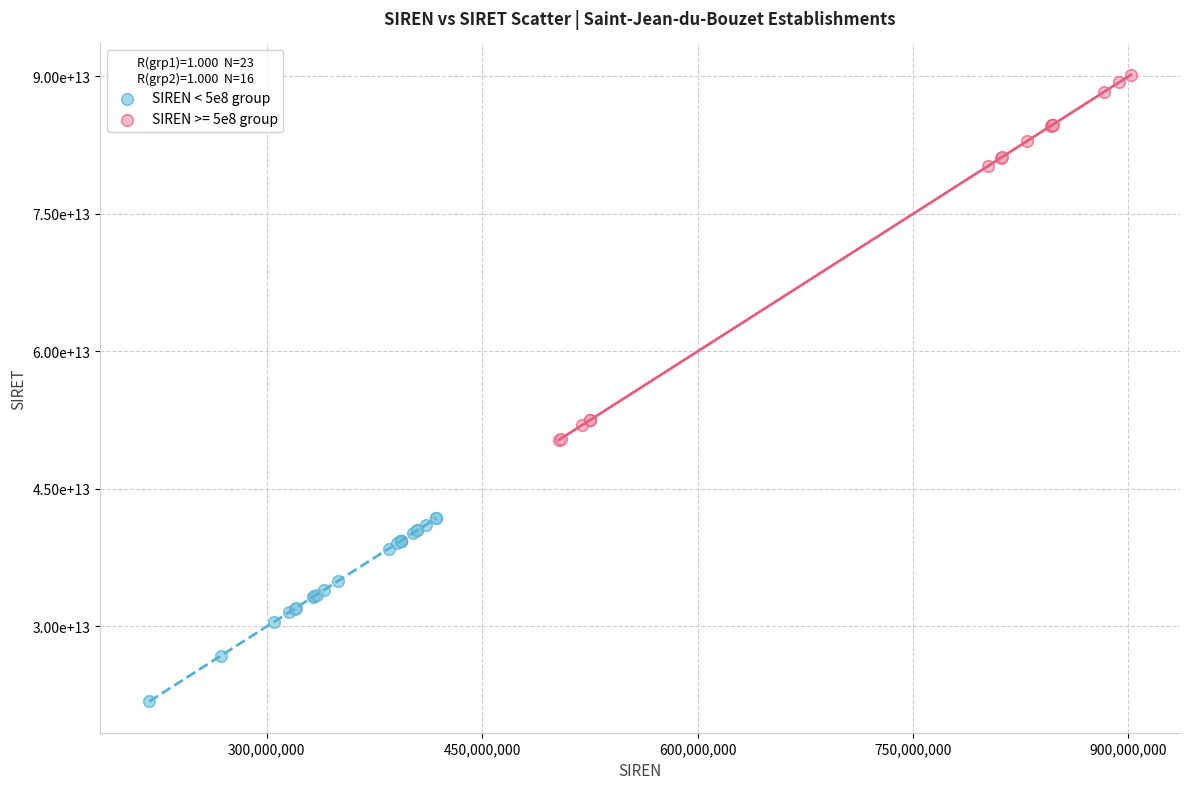

What are all the series names shown in the legend?

SIREN < 5e8 group, SIREN >= 5e8 group